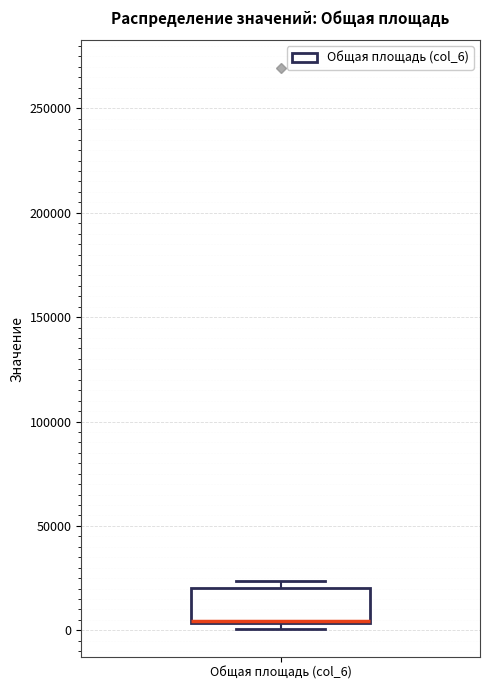

Read this box plot against the y-axis: the position of the median line, the range covered by the box, and the ends of both whiskers. The values are not printed on the chart, so give them approximately, as read against the axis.

median 5000 (drawn on the box's lower edge), box 5000 to 20000, whiskers 0 to 25000